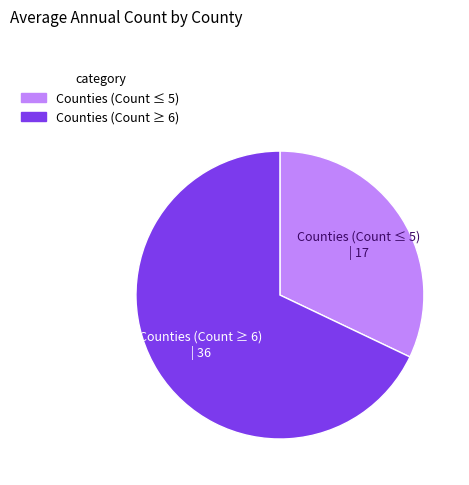

Is there a majority slice in this chart?

Yes